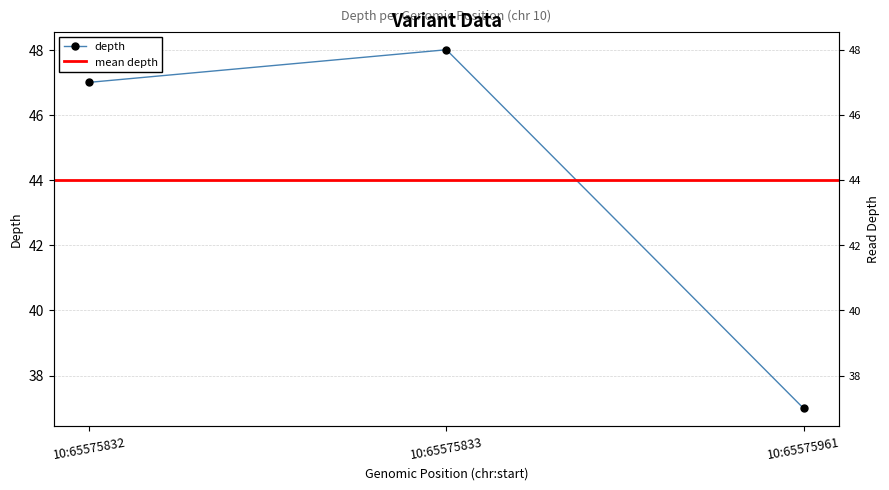

What is the value of the 2nd point from the left?

48